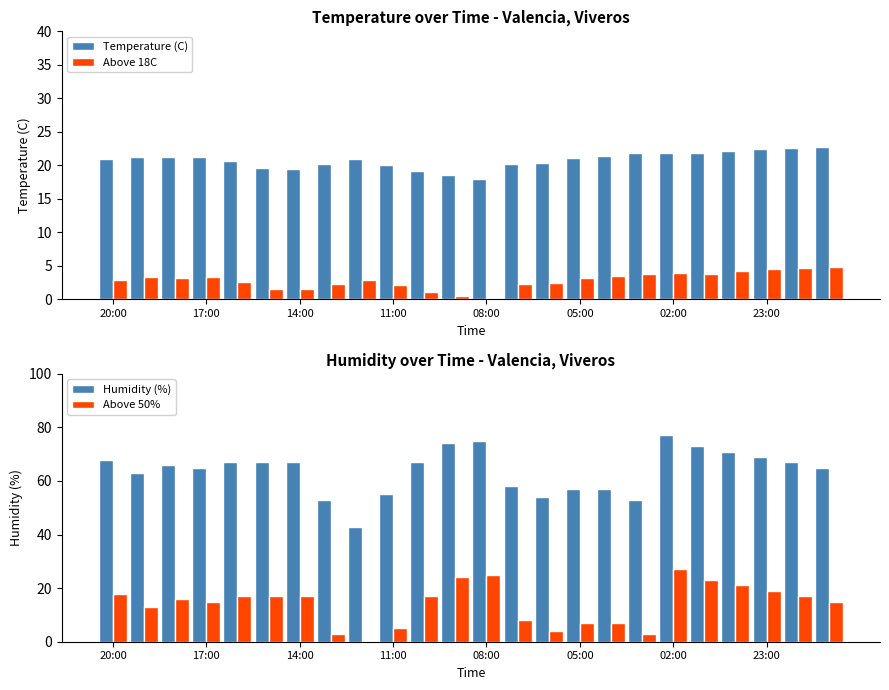

What is the sum of all Temperature (C) values?

499.9